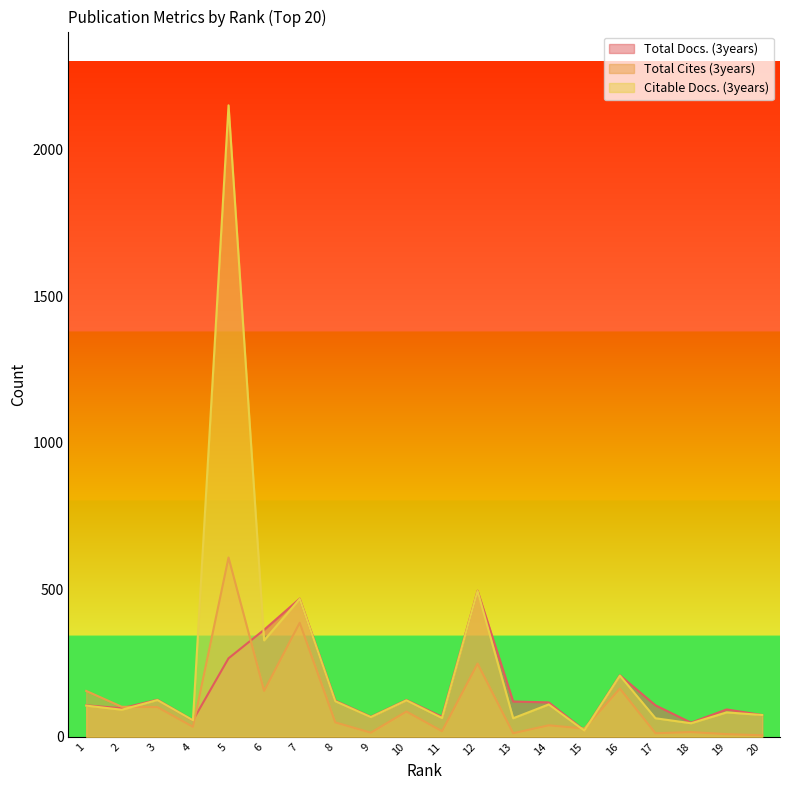

What is the value of the Total Docs. (3years) point at the 14th from the left?

117